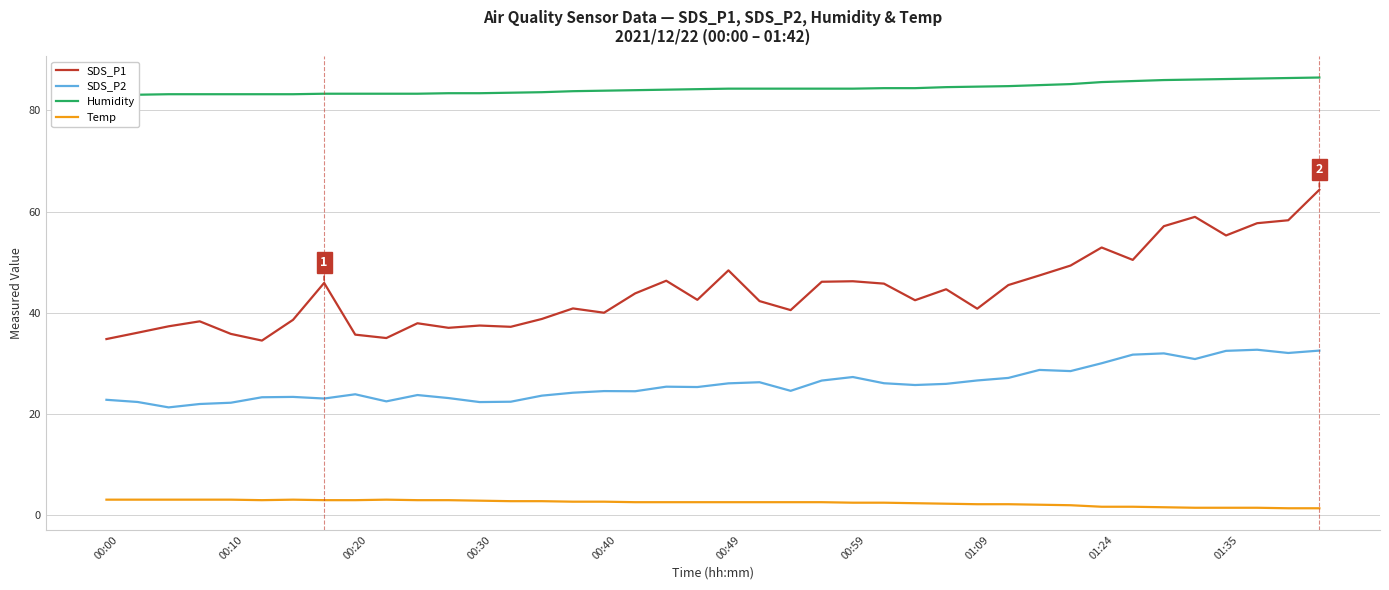

True or false: SDS_P2 and SDS_P1 cross at least once.

False